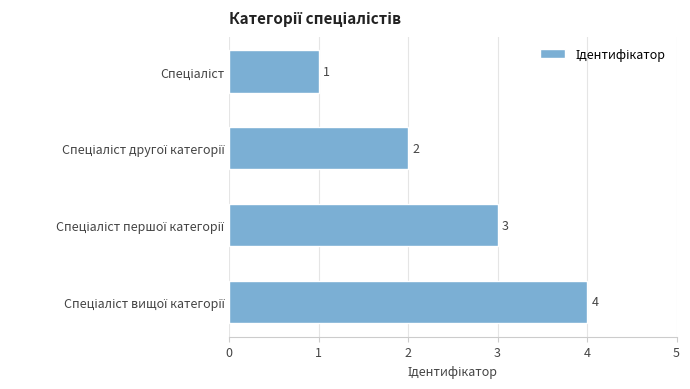

What is the sum of all values?

10